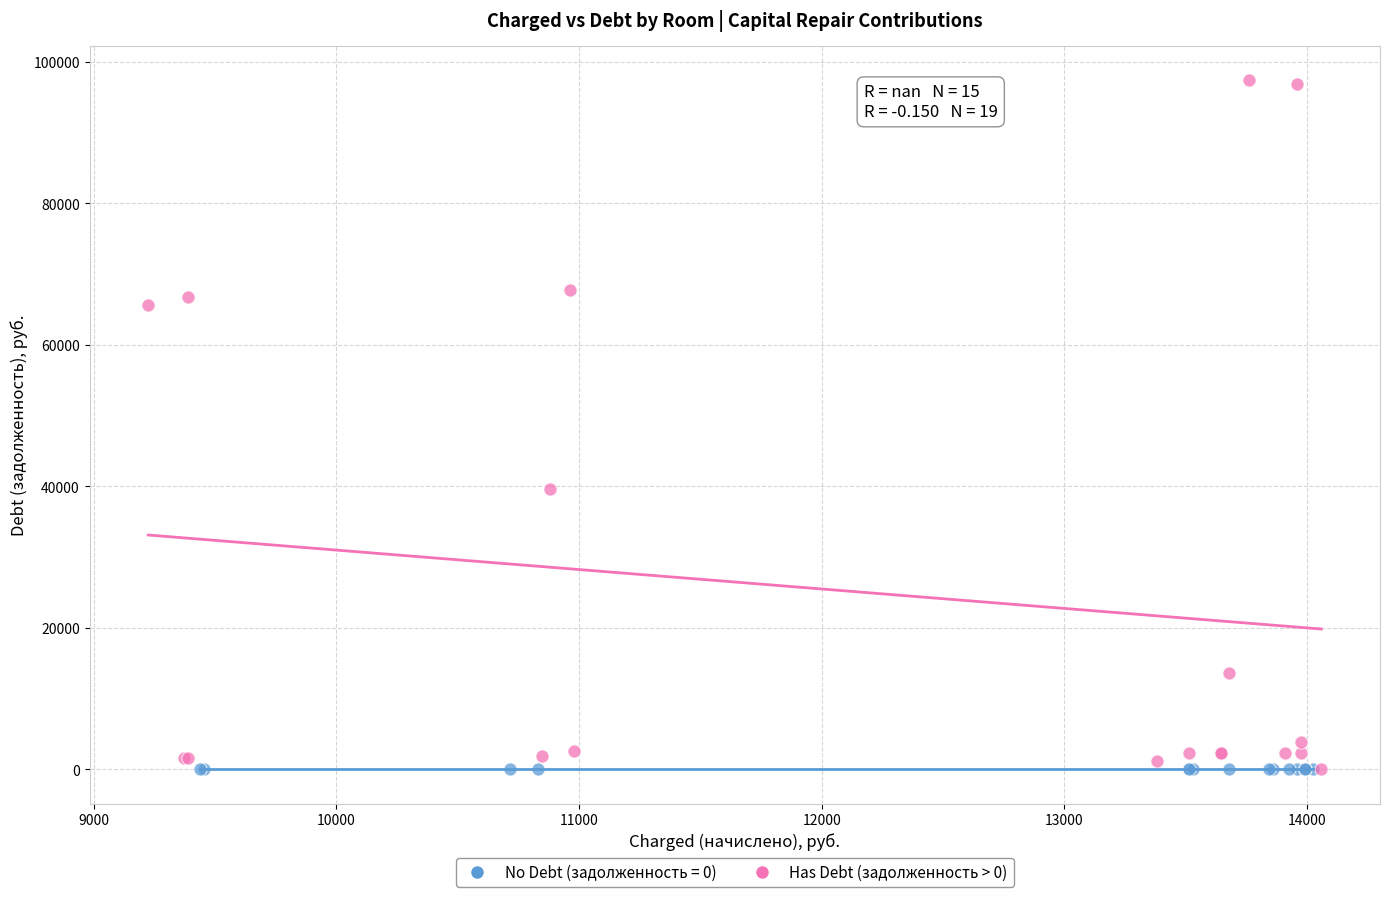

Which series reaches the maximum Y coordinate?

Has Debt (задолженность > 0)